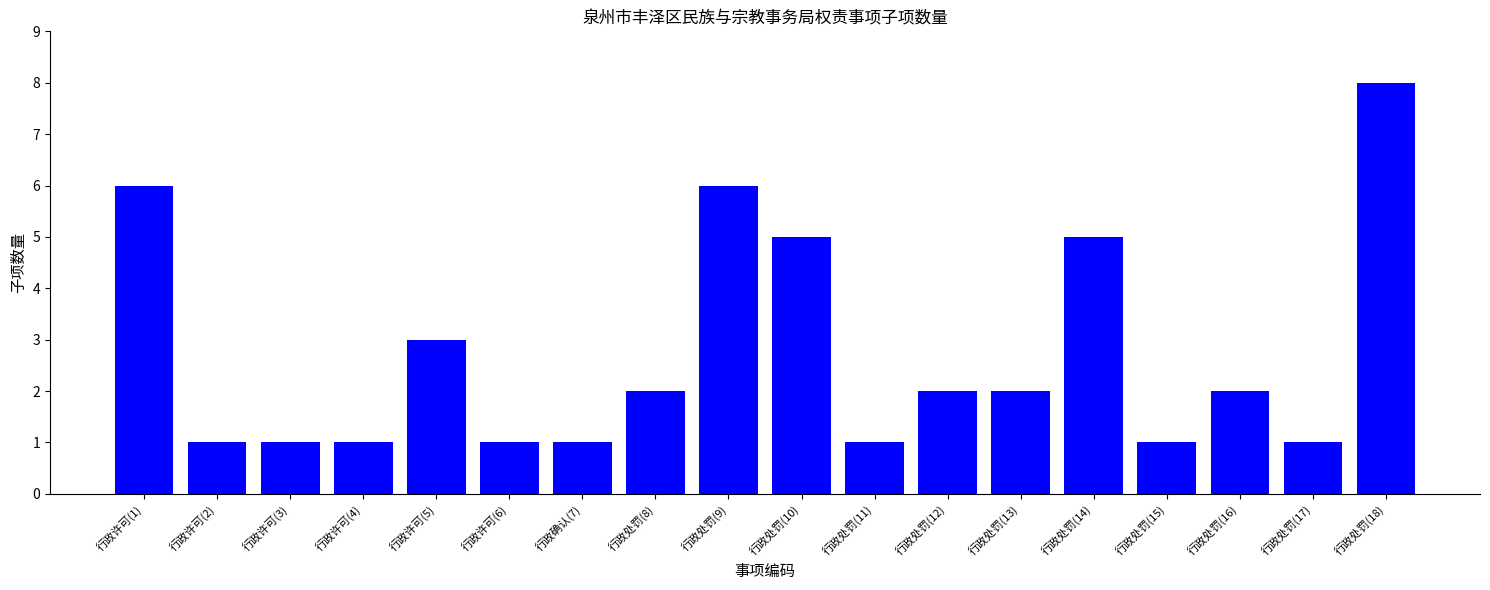

Which category has the highest value across all series?

行政处罚(18)